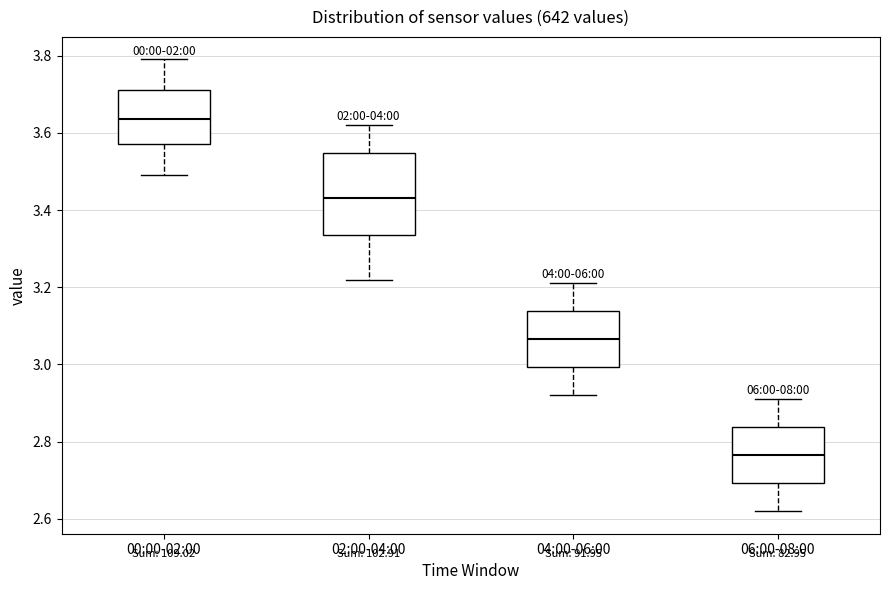

Comparing the boxes themselves (not the whiskers), which one is the tallest?

02:00-04:00